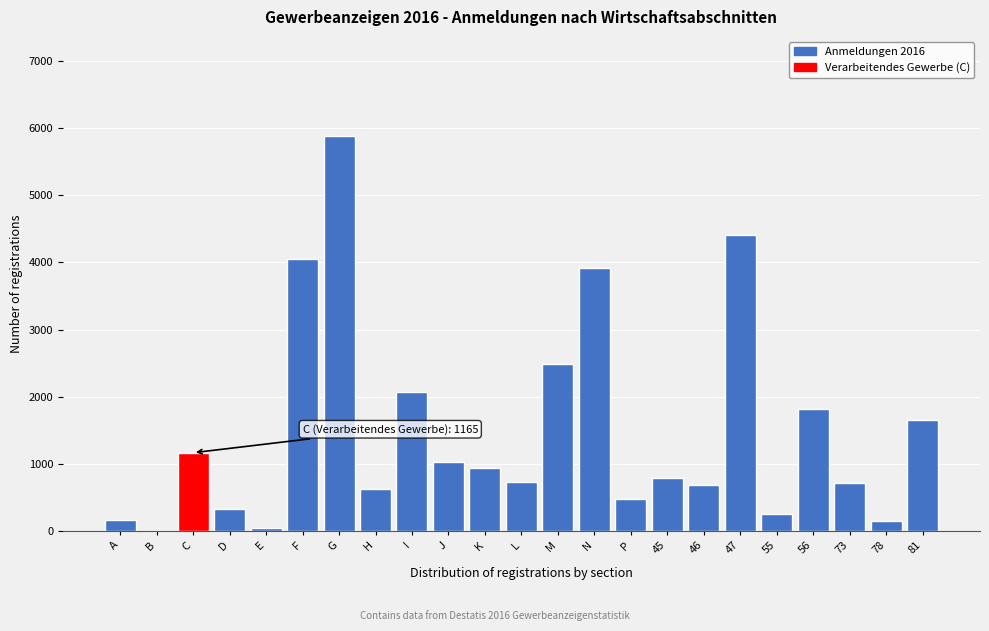

What is the change in value from D to 56?

+1499